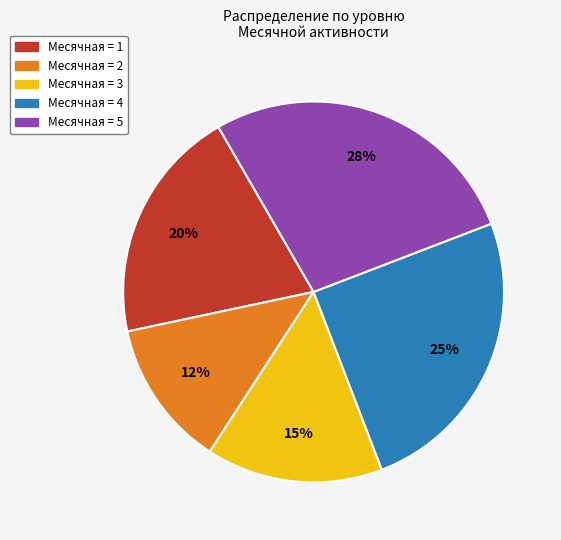

To the nearest percent, what is the average slice percentage?

20%